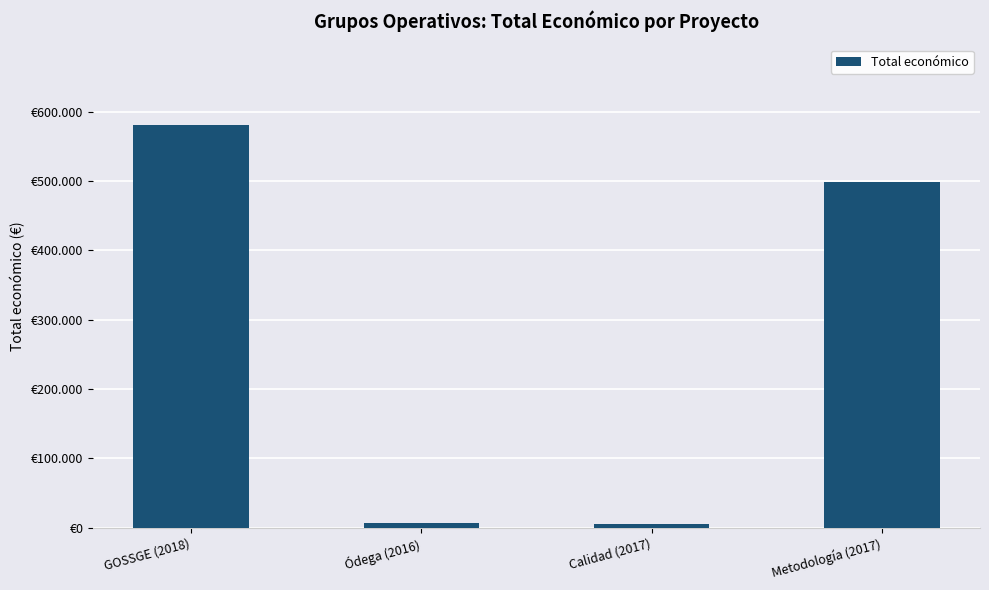

Rank the categories by value from lowest to highest.

Calidad (2017), Ódega (2016), Metodología (2017), GOSSGE (2018)